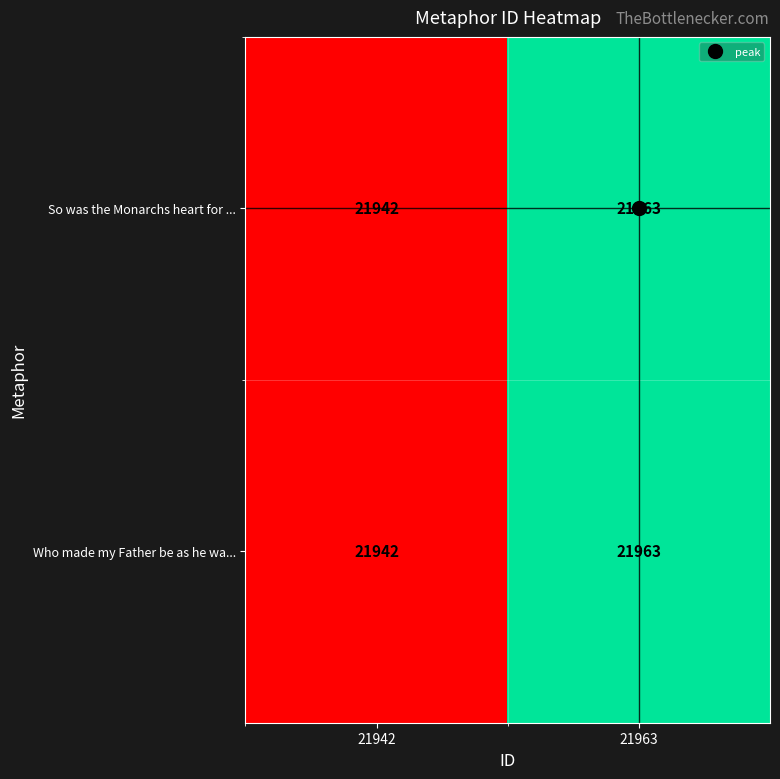

At which label is So was the Monarchs heart for ... closest to 21952?

21942